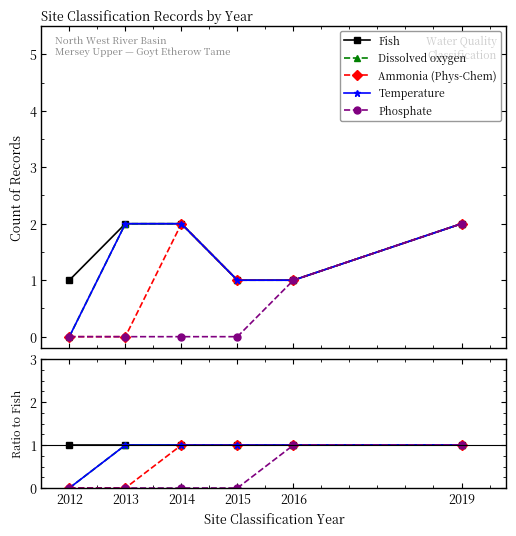

Is the value of Dissolved oxygen at 2019 greater than the value of Fish at 2019?

No